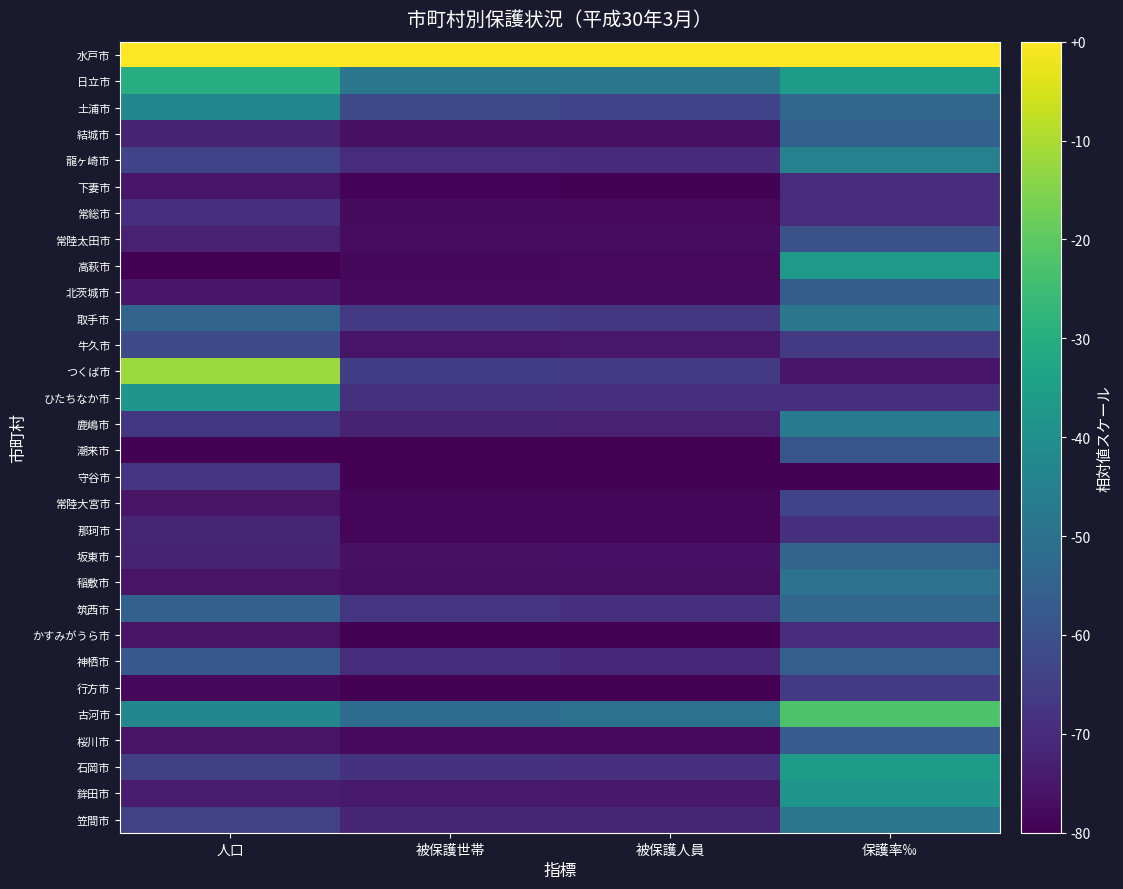

At how many categories does at least one series exceed 0?

4